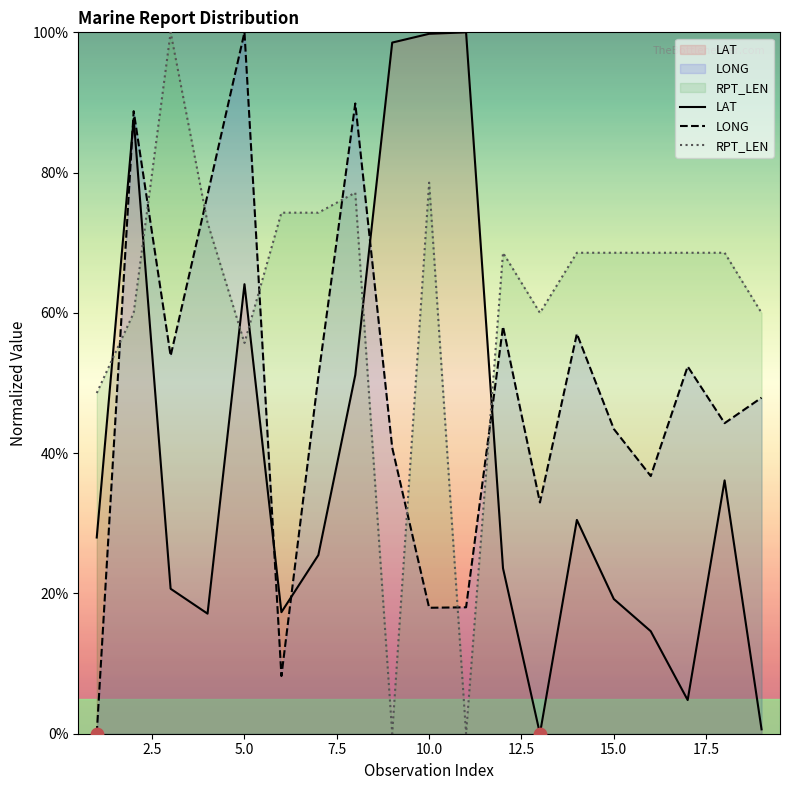

Which series has the largest total across all categories?

RPT_LEN